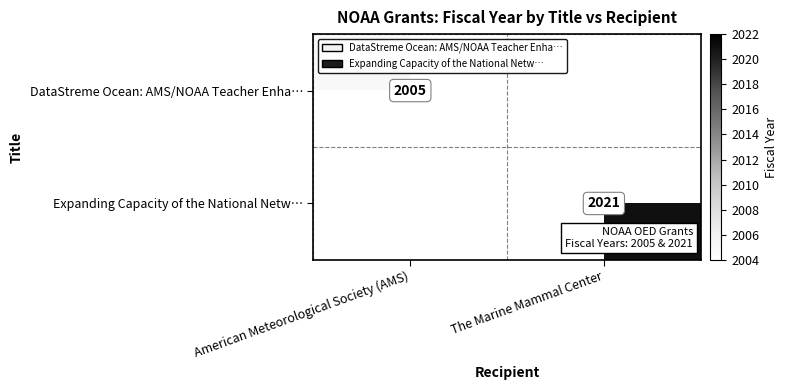

Is it true that Expanding Capacity of the National Netw… equals 3576 at The Marine Mammal Center?

False